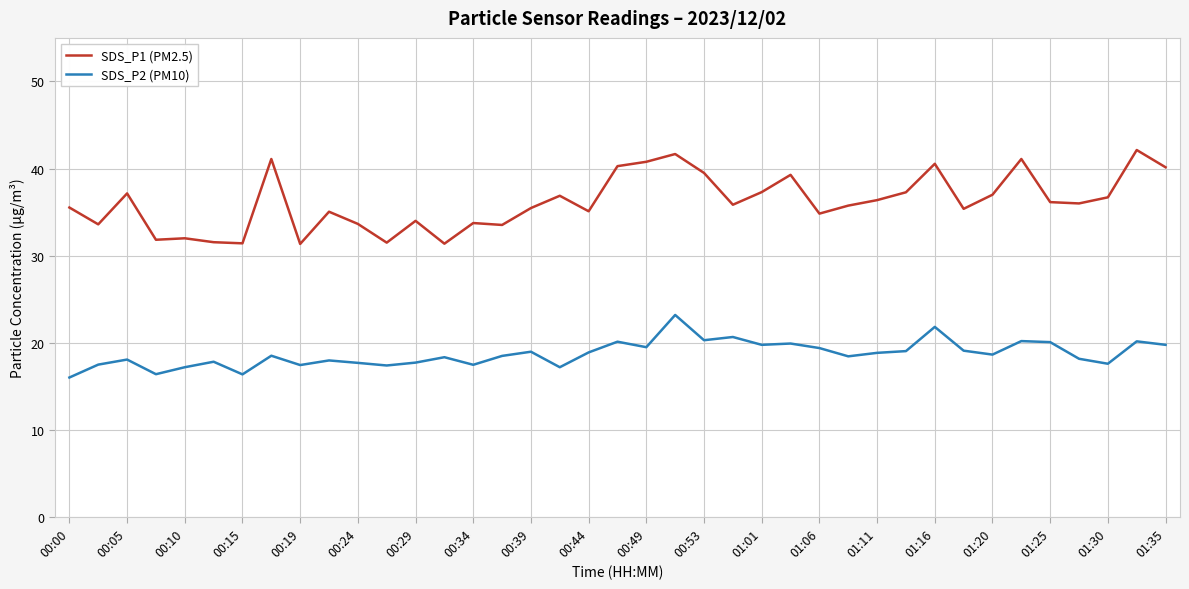

List the series in order of their peak value, highest first.

SDS_P1 (PM2.5), SDS_P2 (PM10)